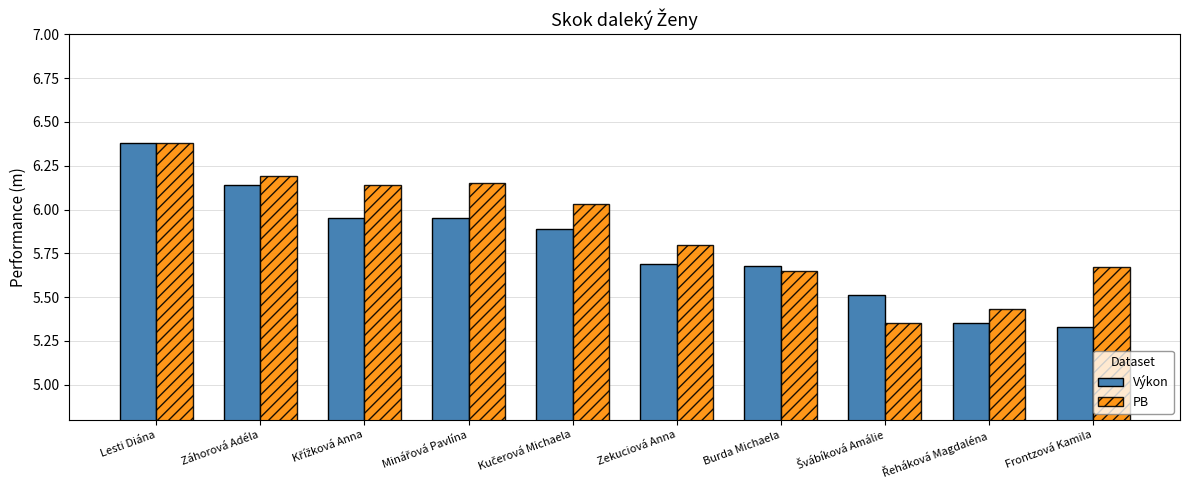

What is the average value of the PB series?

5.9